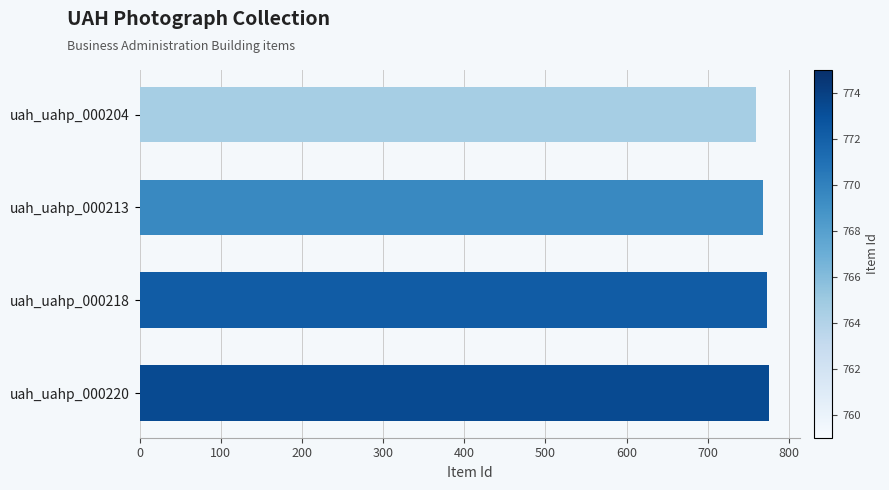

Approximately how many times larger is the value at uah_uahp_000204 compared to uah_uahp_000213?

1.0